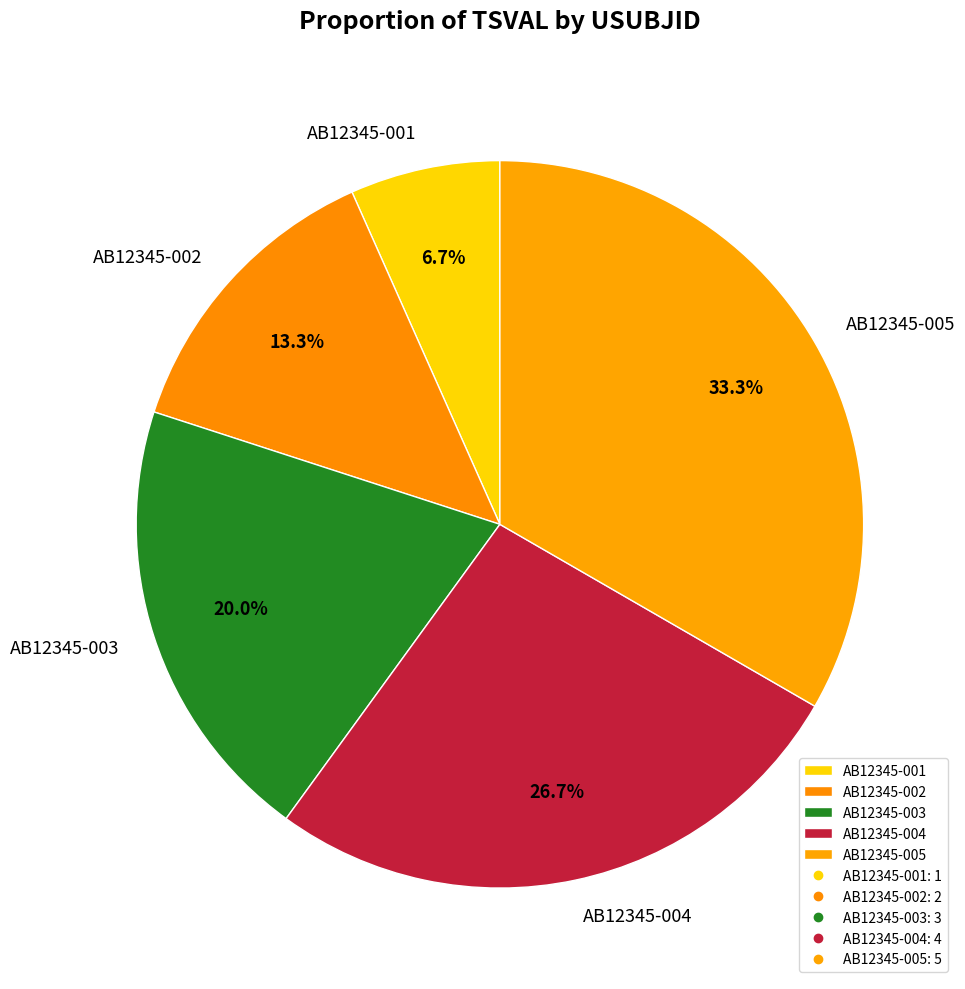

Is there any slice that represents more than half of the pie?

No